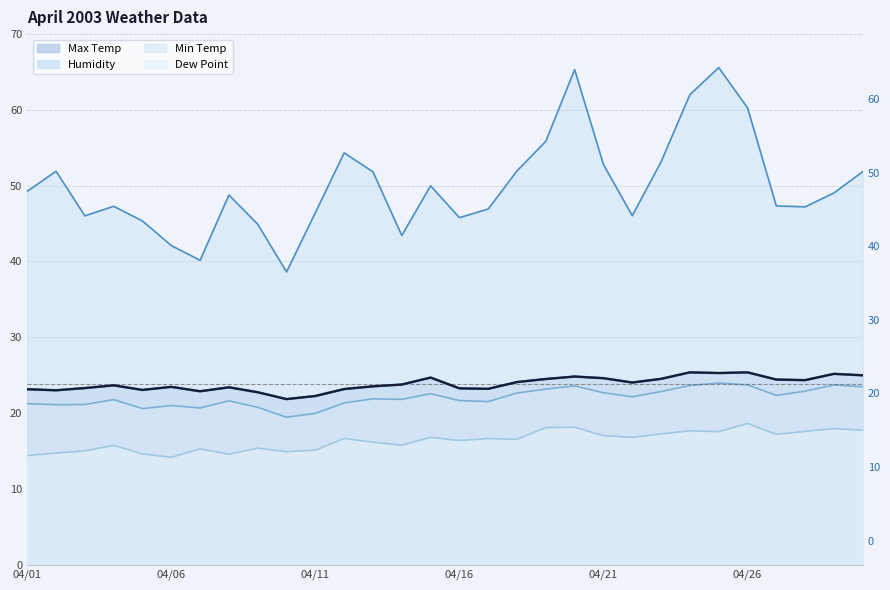

True or false: Max Temp and Dew Point intersect in this chart.

False